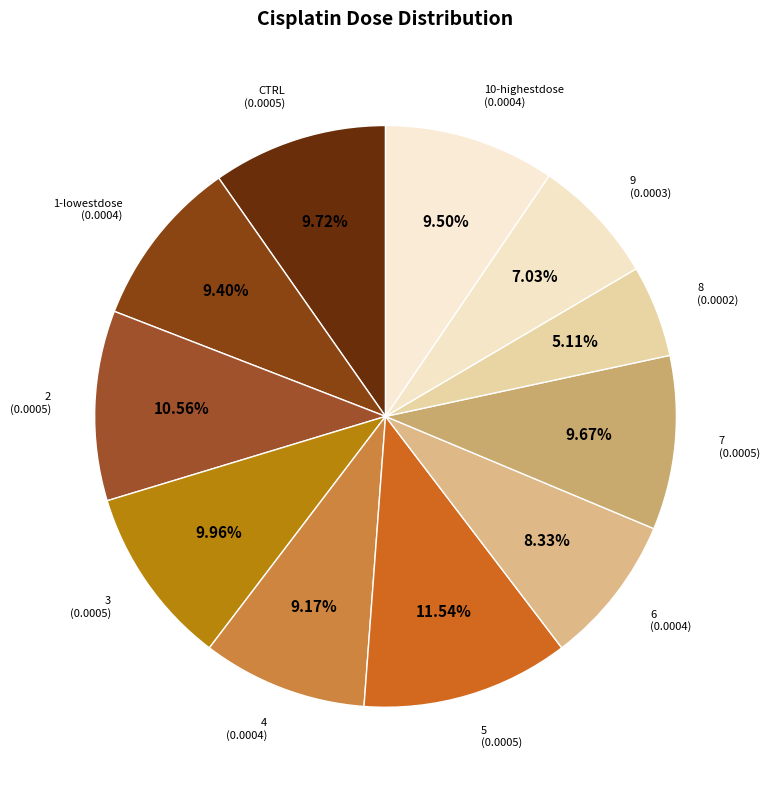

What portion of the pie excludes 6?

91.7%